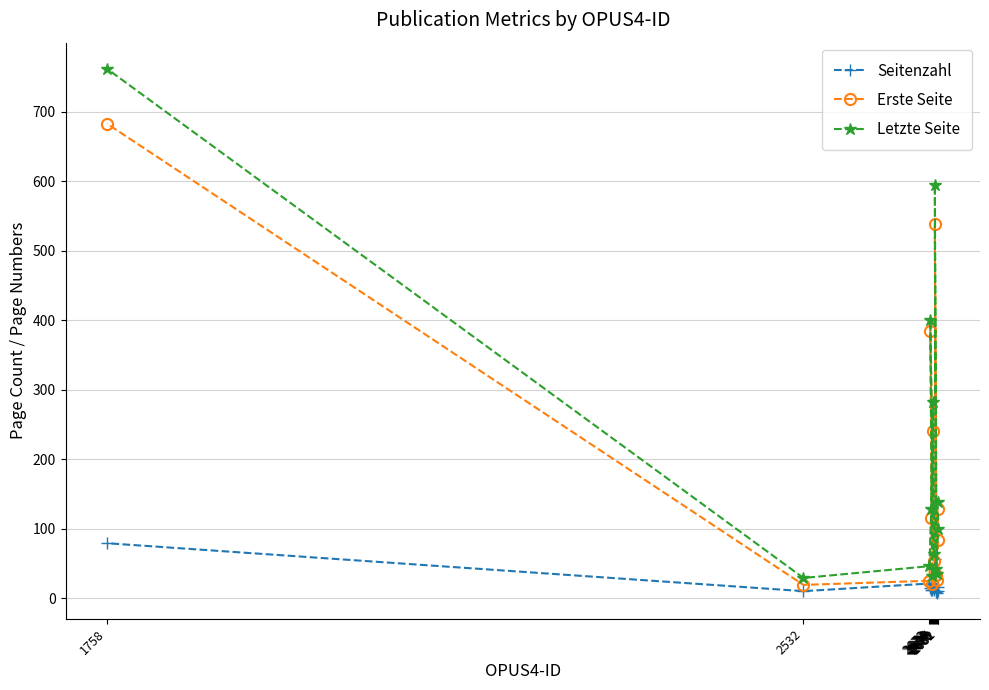

List the series in order of their peak value, lowest first.

Seitenzahl, Erste Seite, Letzte Seite